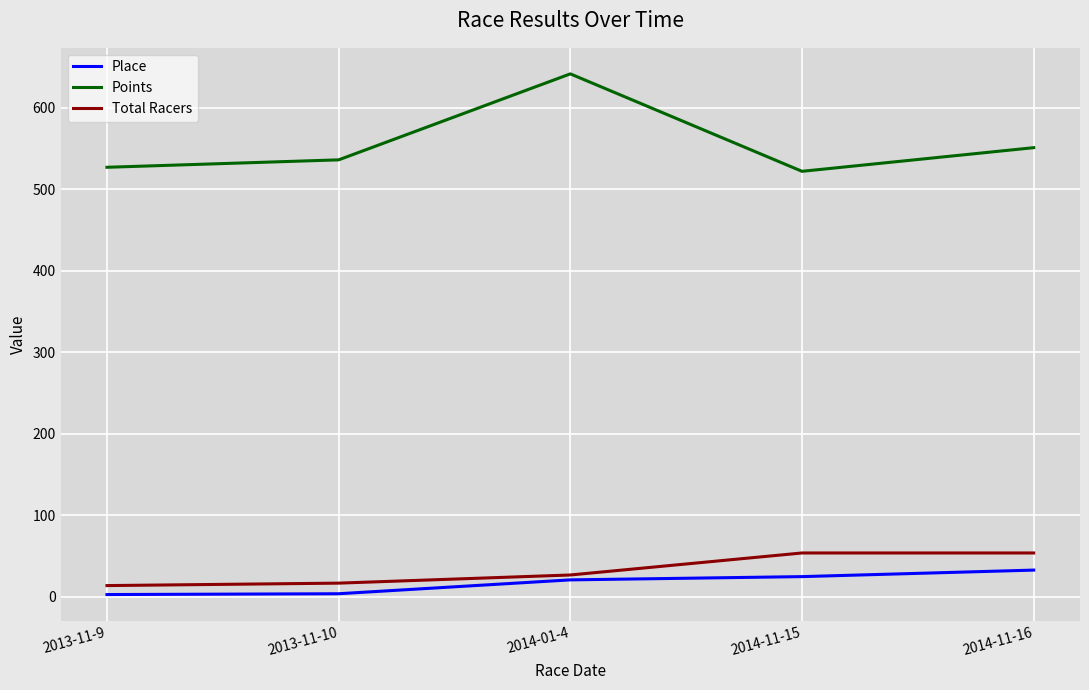

Which category has the highest value in the Points series?

2014-01-4